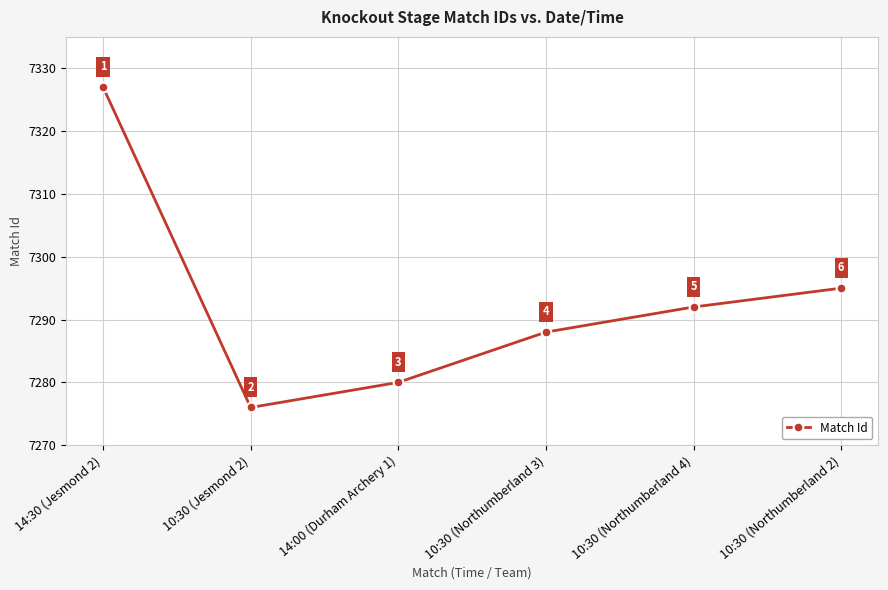

The chart shows a value of 3553 at 10:30 (Northumberland 2). True or false?

False